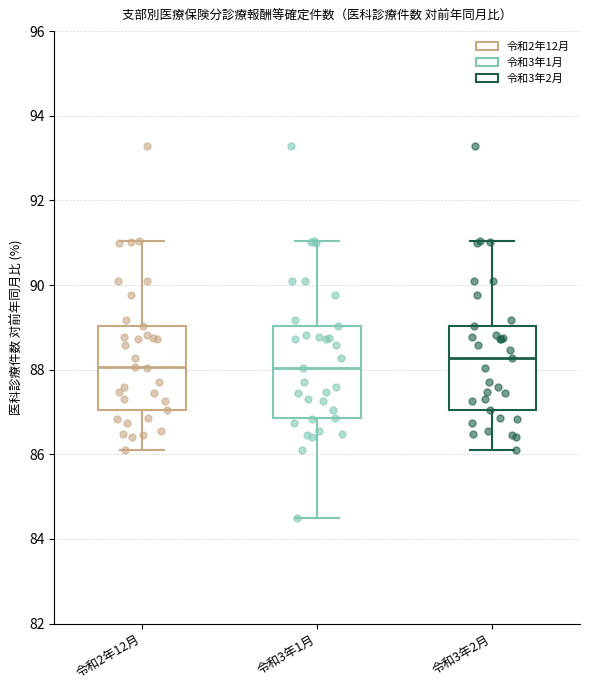

Reading left to right, read every box against the y-axis: the position of its median line, the range the box covers, and the ends of its whiskers. The values are not printed on the chart, so give them approximately, as read against the axis.

令和2年12月: median 88.0, box 87.0 to 89.0, whiskers 86.0 to 91.0
令和3年1月: median 88.0, box 86.8 to 89.0, whiskers 84.4 to 91.0
令和3年2月: median 88.2, box 87.0 to 89.0, whiskers 86.0 to 91.0